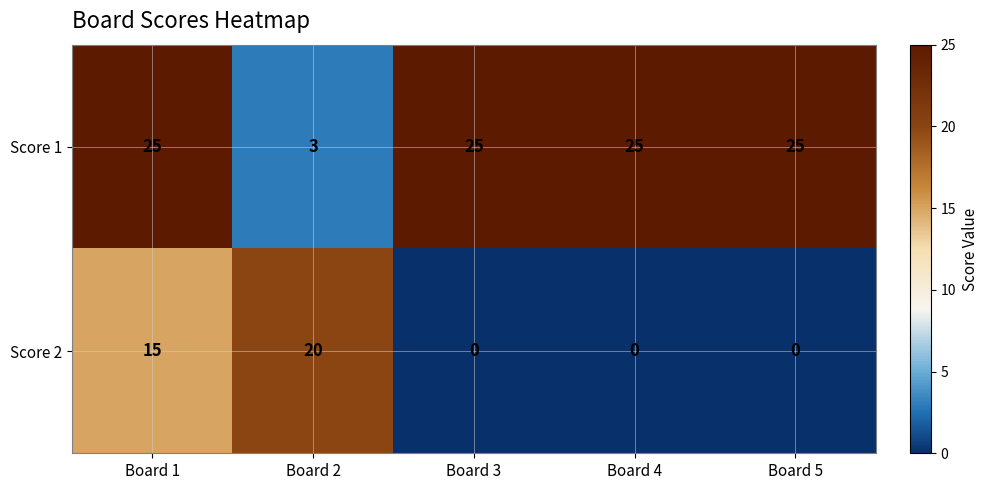

The Score 1 series shows 7 at Board 4. True or false?

False